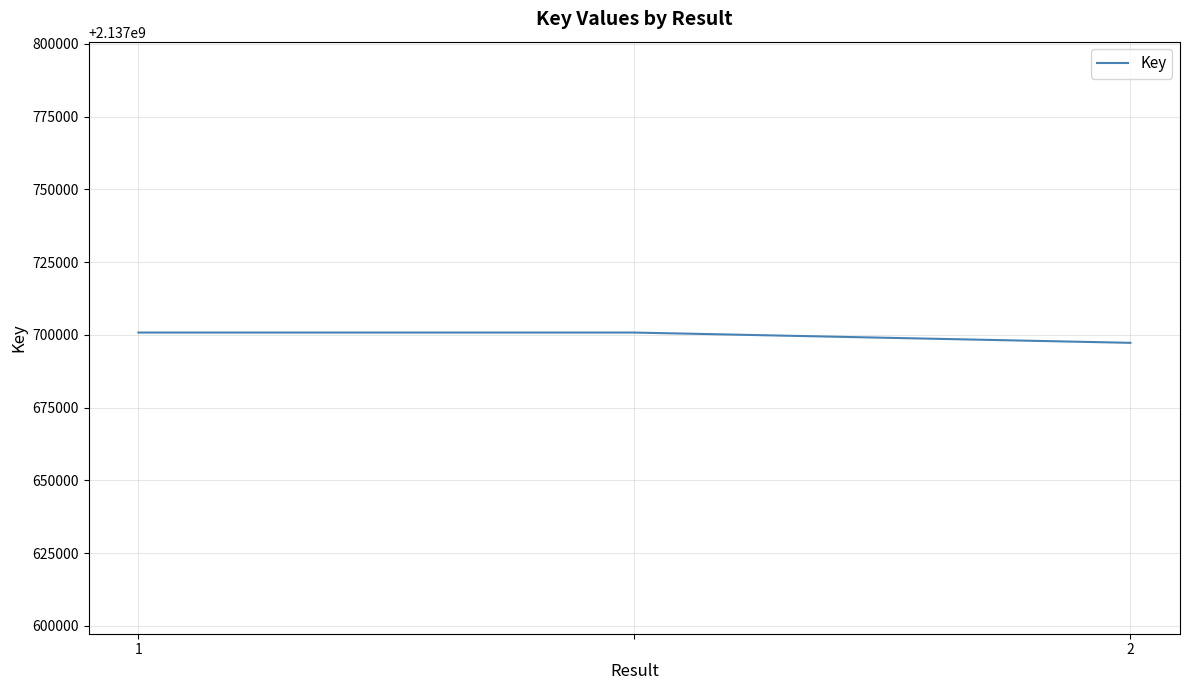

What is the sum of all values?

6413098868